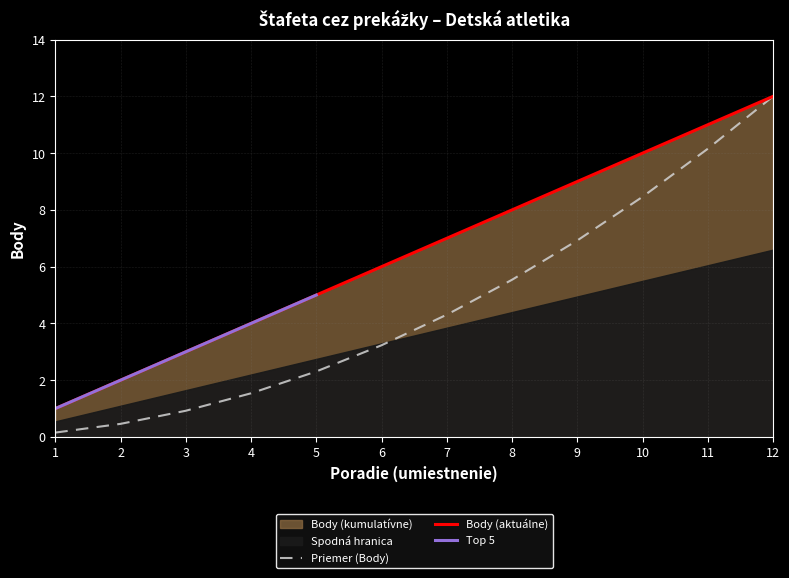

Which category has the lowest value across all series?

1